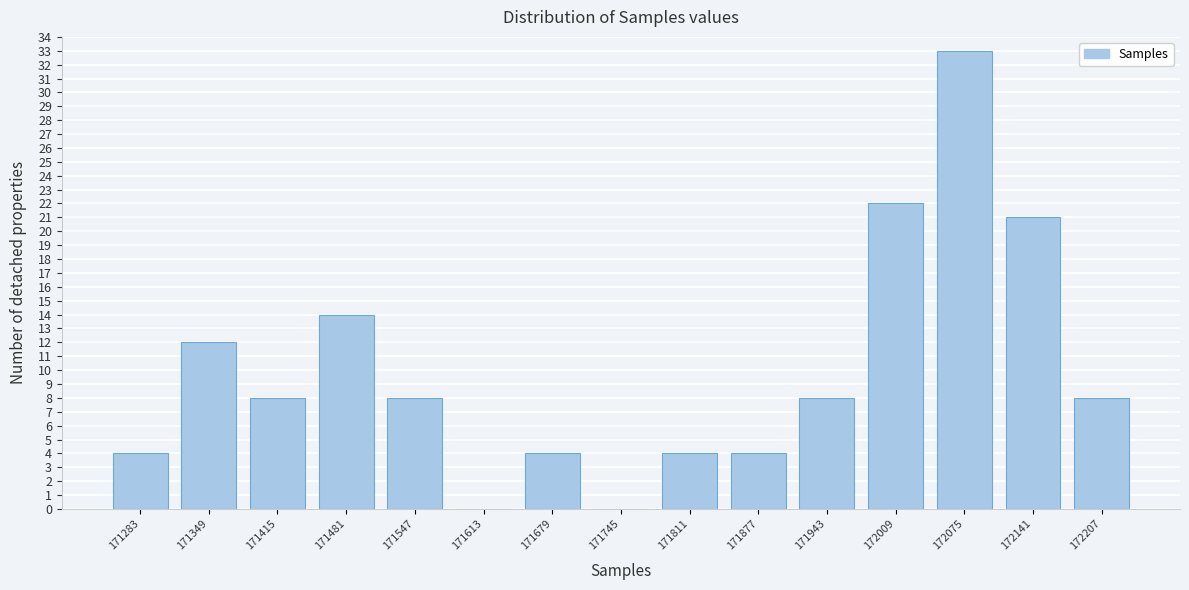

Reading left to right, transcribe all the data shown in this chart.

171283=4	171349=12	171415=8	171481=14	171547=8	171613=0	171679=4	171745=0	171811=4	171877=4	171943=8	172009=22	172075=33	172141=21	172207=8